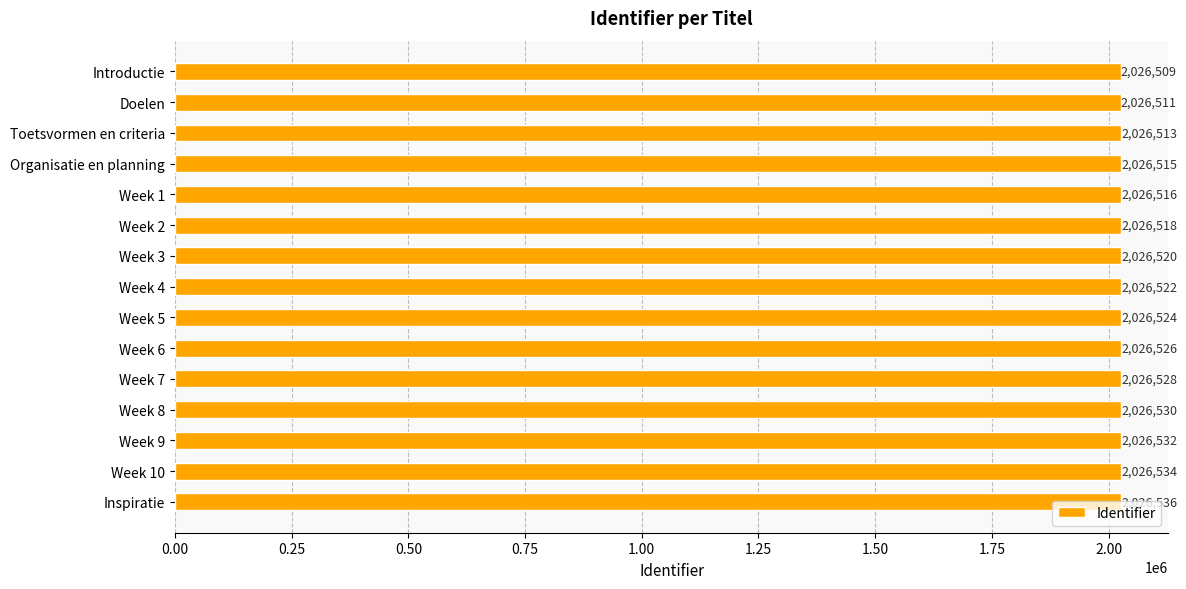

What is the difference between the second highest and minimum values?

25